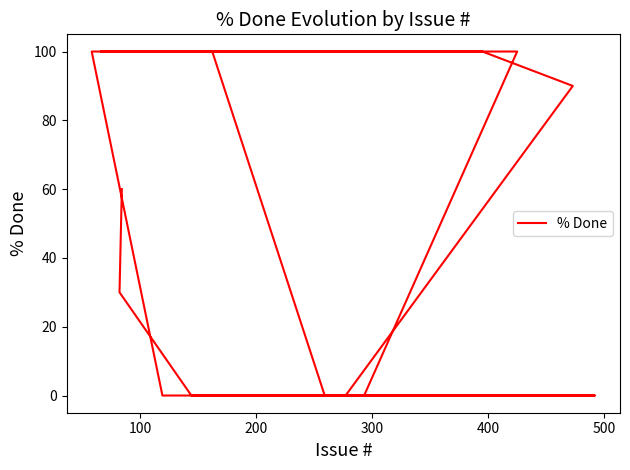

Reading left to right, list all the values displayed in this chart.

0	0	0	0	100	100	100	100	100	0	0	0	0	90	100	100	100	100	100	100	100	100	100	100	100	100	100	100	100	100	100	0	0	0	0	0	0	0	30	60